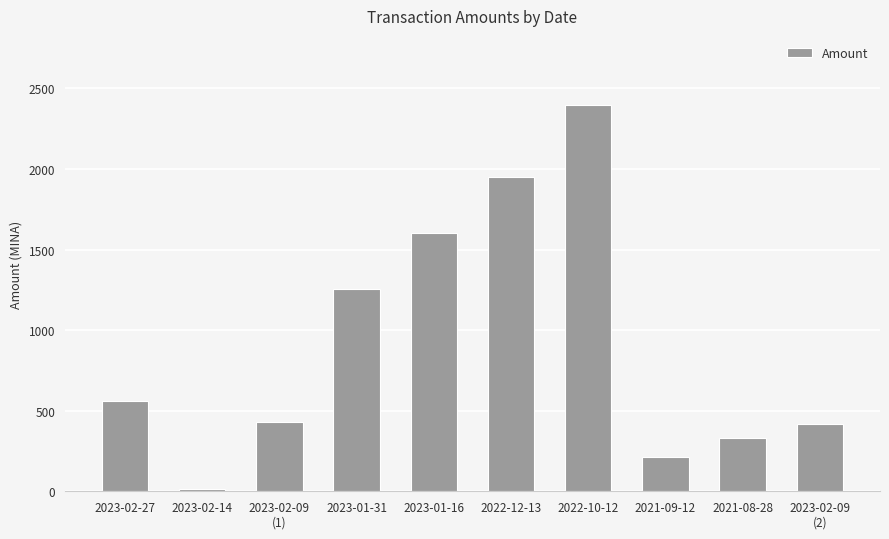

Approximately how many times larger is the value at 2023-01-16 compared to 2021-09-12?

7.5